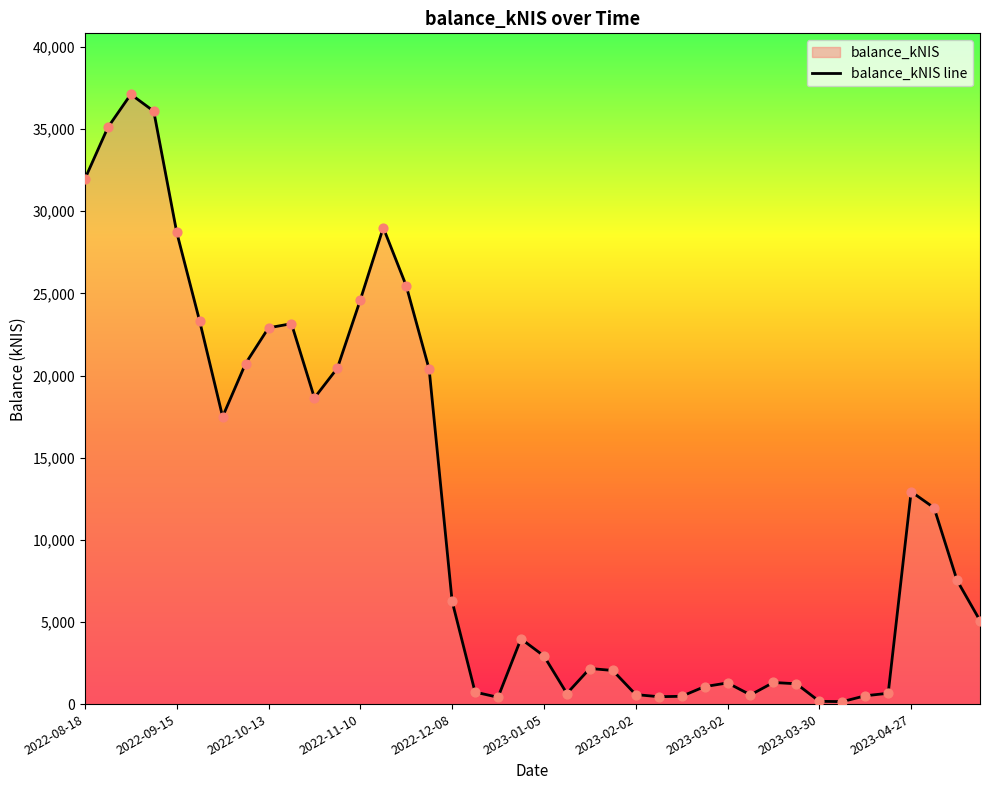

What is the ratio of the value at 2022-12-15 to the value at 2023-02-09?

1.6